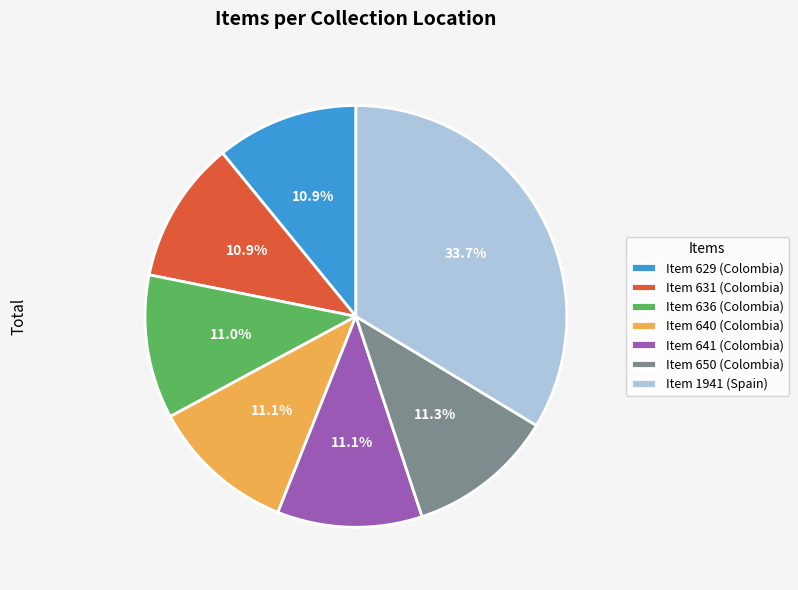

Is there any slice that represents more than half of the pie?

No